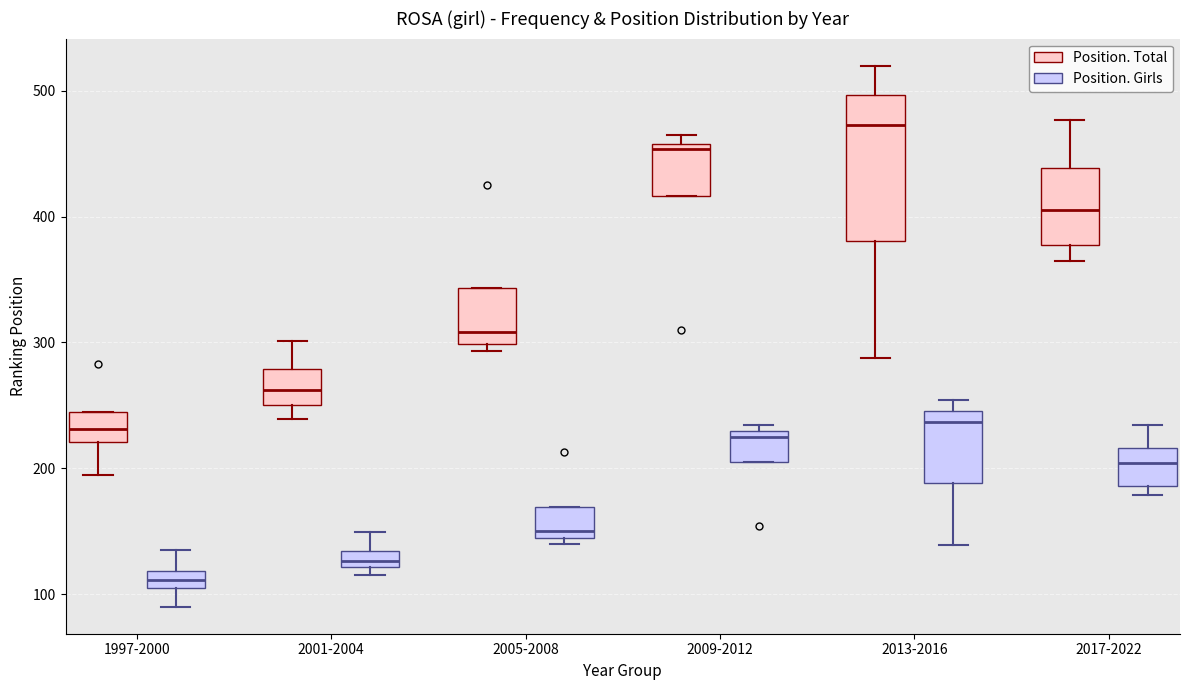

Which box's median line is the lowest?

1997-2000 (Position. Girls)